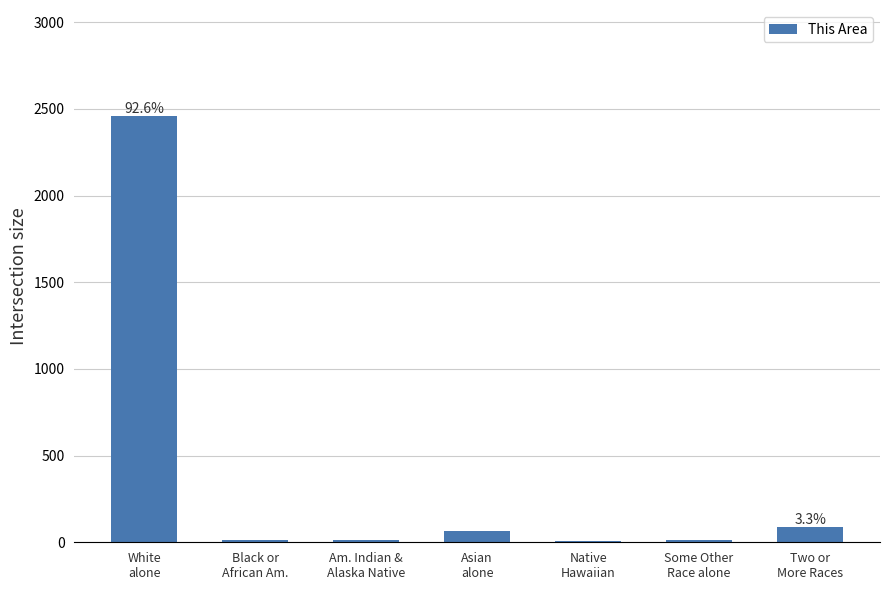

What is the maximum value shown in the chart?

2456